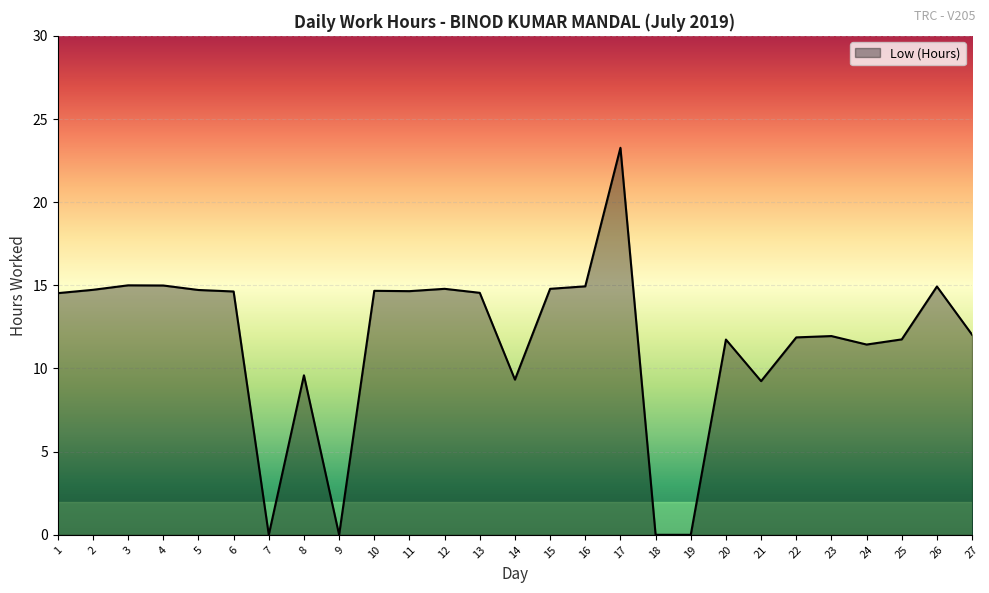

Approximately how many times larger is the value at 4 compared to 11?

1.0